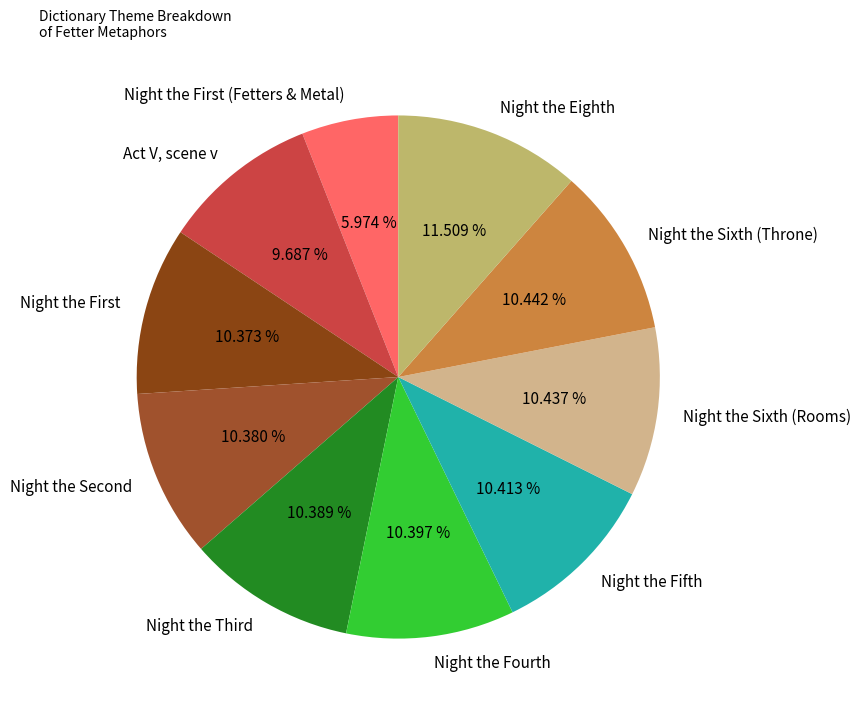

The Night the Eighth slice represents 17% of the pie. True or false?

False